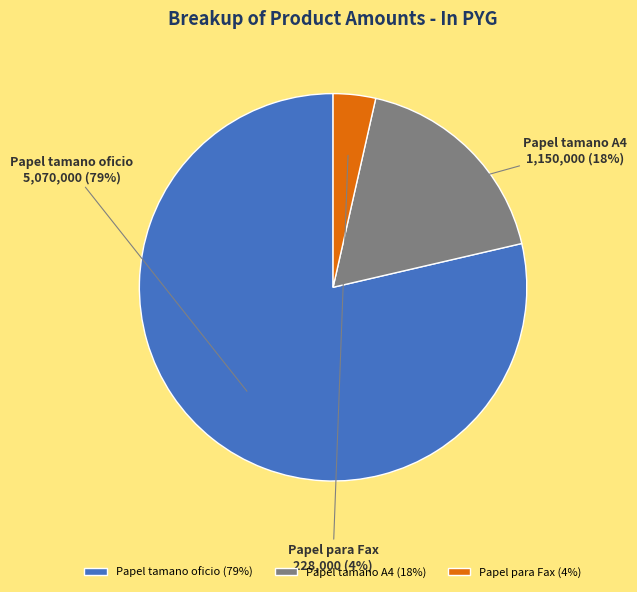

Count the number of slices in the pie.

3